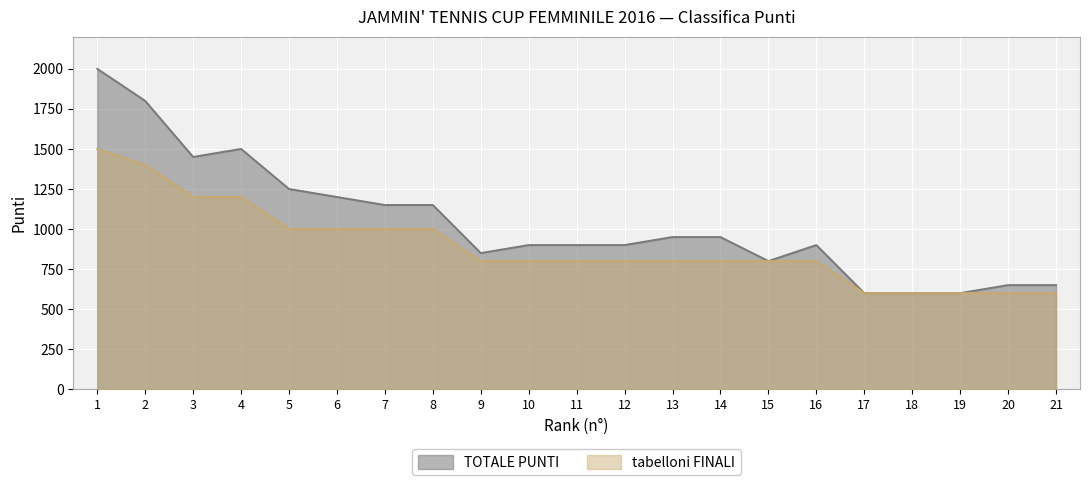

Does the chart display data point markers on the line(s)?

No